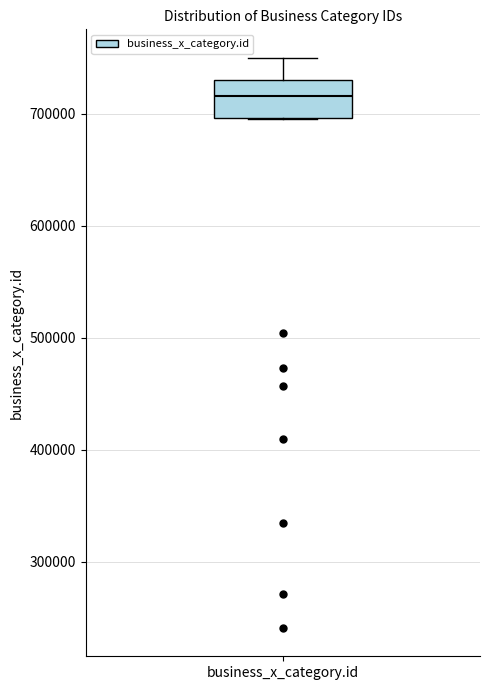

Where does the upper whisker of the box for business_x_category.id end on the y-axis? The values are not printed on the chart, so give them approximately, as read against the axis.

750000